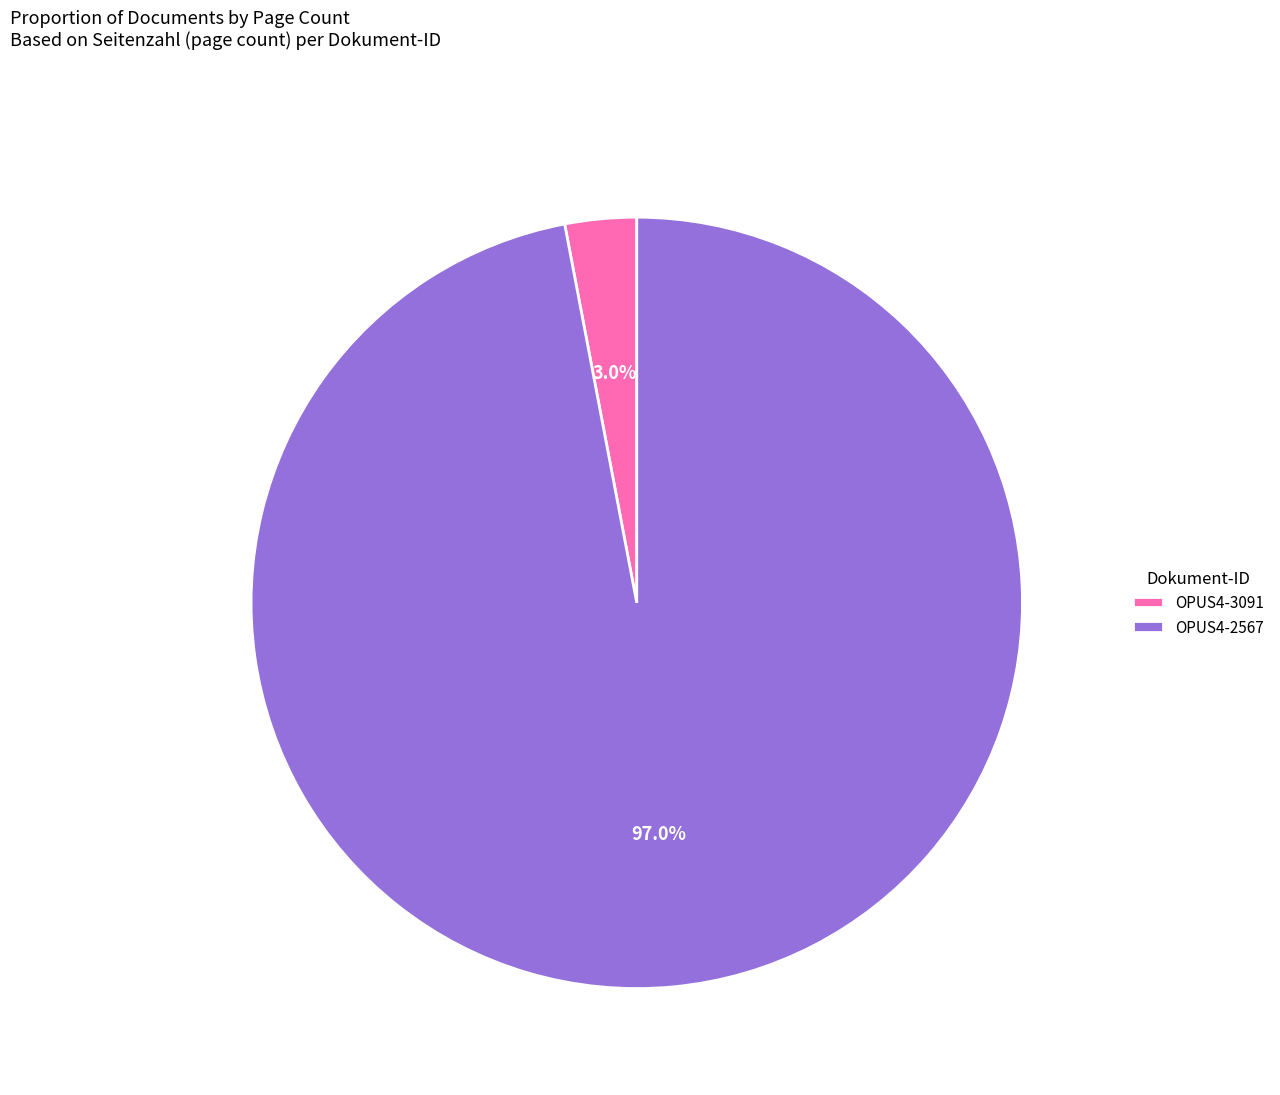

Count the number of slices in the pie.

2